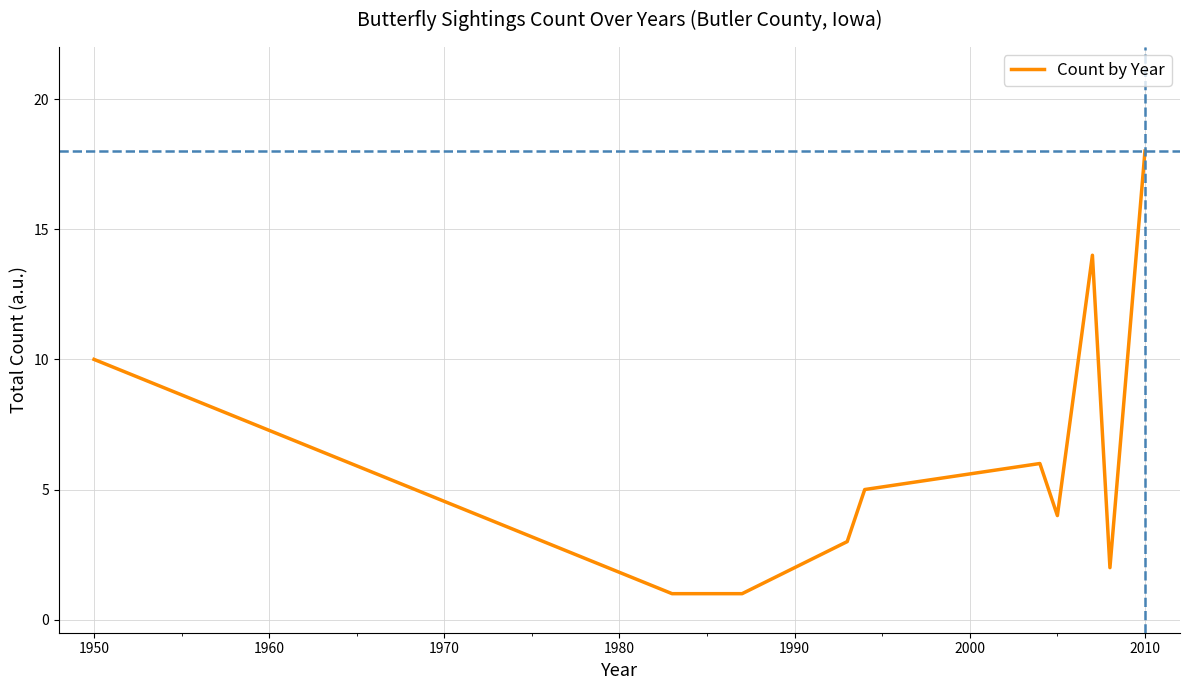

What is the difference between the maximum and minimum values?

17